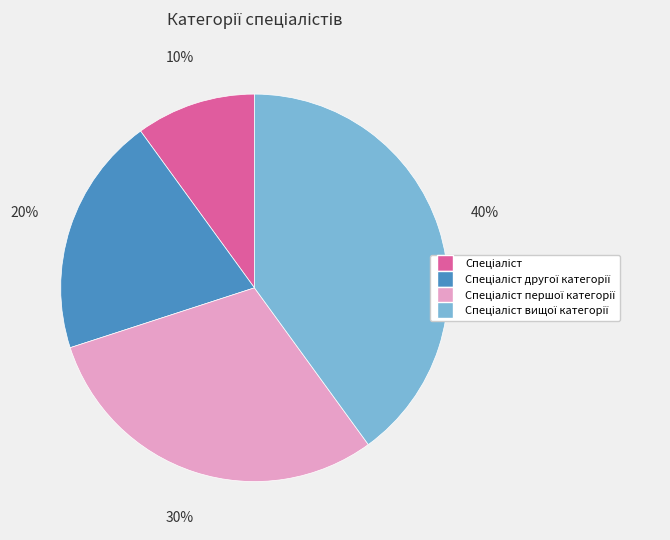

To the nearest percent, what is the average slice percentage?

25%